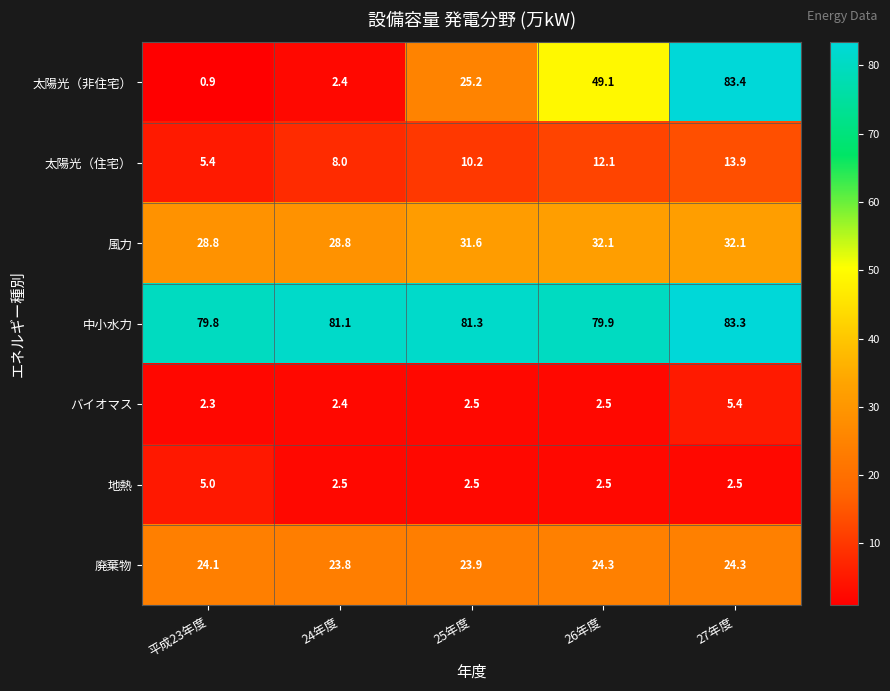

How many distinct data groups are displayed?

7